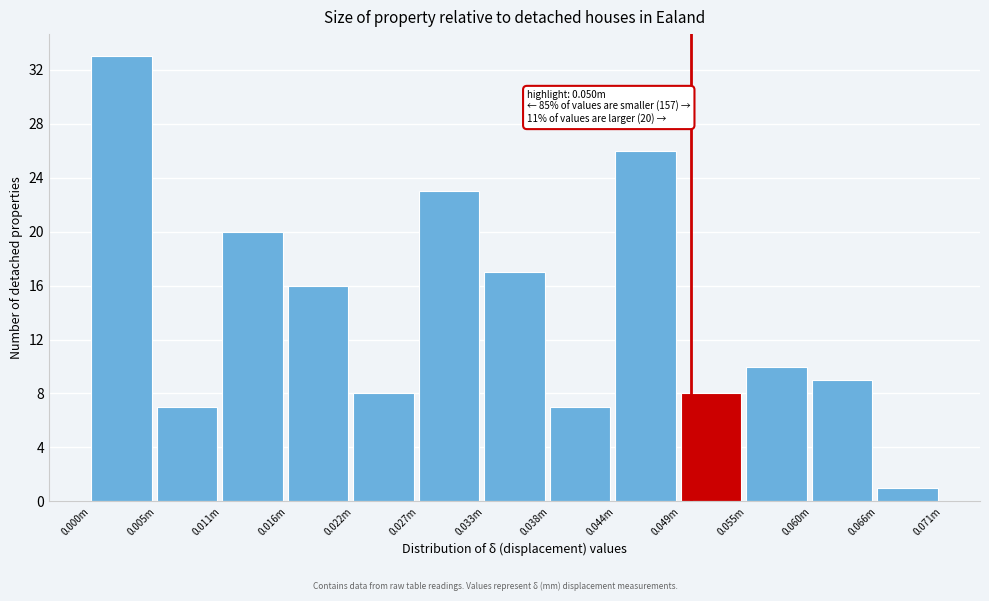

Reading left to right, what are all the values shown in this chart?

33	7	20	16	8	23	17	7	26	8	10	9	1